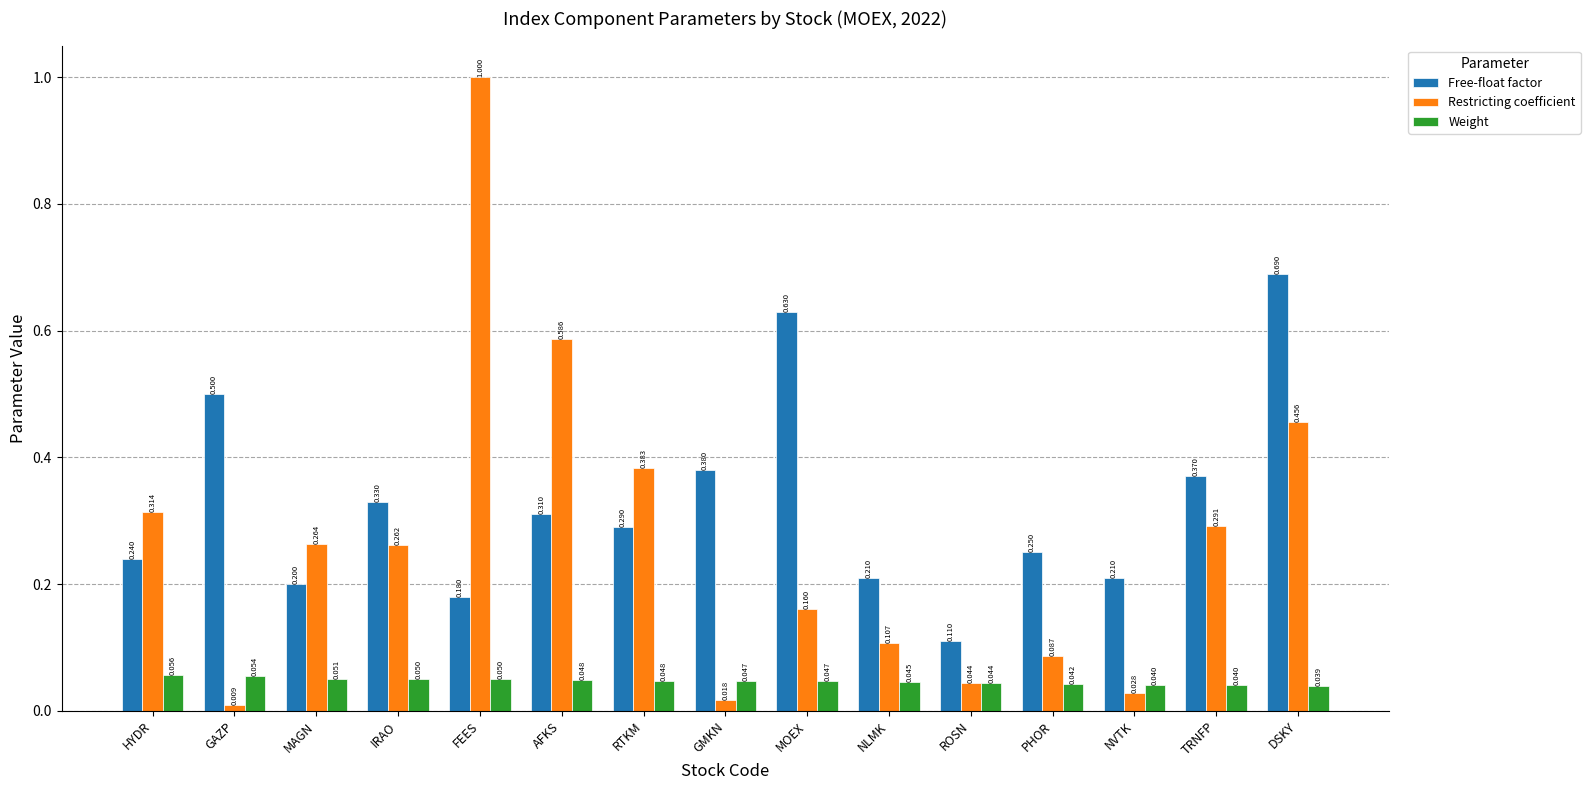

Between GAZP and RTKM, which series saw the biggest shift?

Restricting coefficient